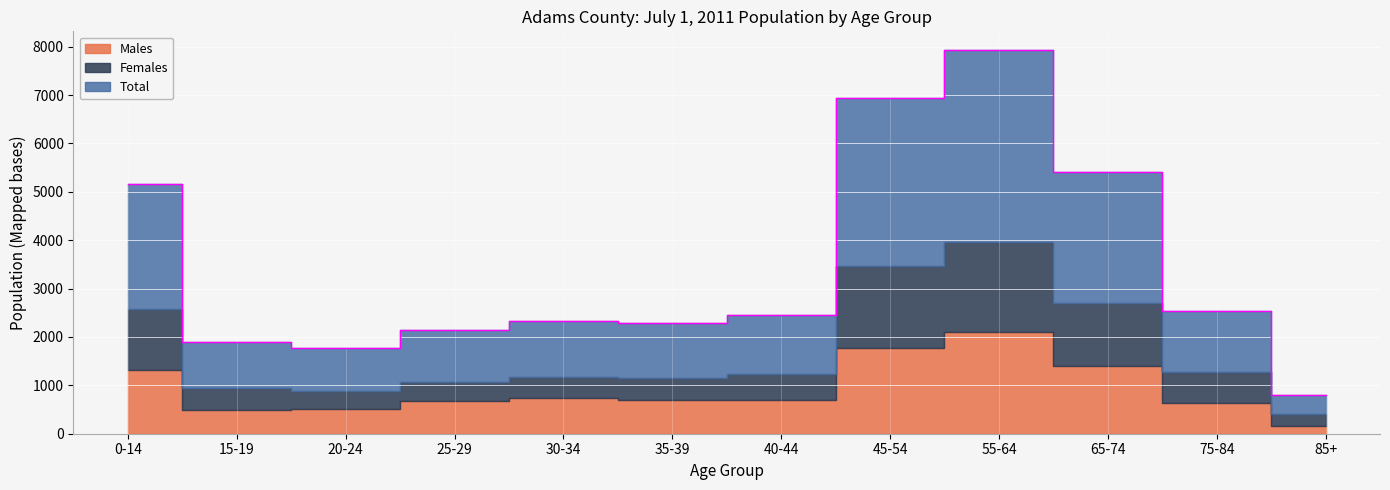

Reading left to right, transcribe all the data shown in this chart.

Males: 1320	499	509	673	748	696	701	1774	2109	1399	627	150
Females: 1257	444	374	404	422	446	528	1693	1852	1306	644	248
Total: 2577	943	883	1077	1170	1142	1229	3467	3961	2705	1271	398